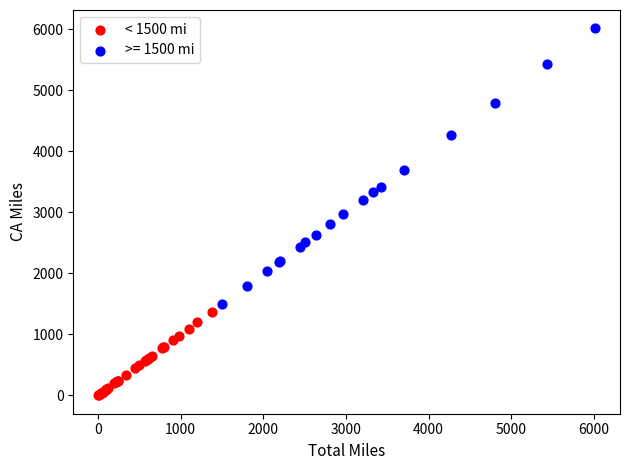

Which series has the largest Y range (max minus min)?

>= 1500 mi